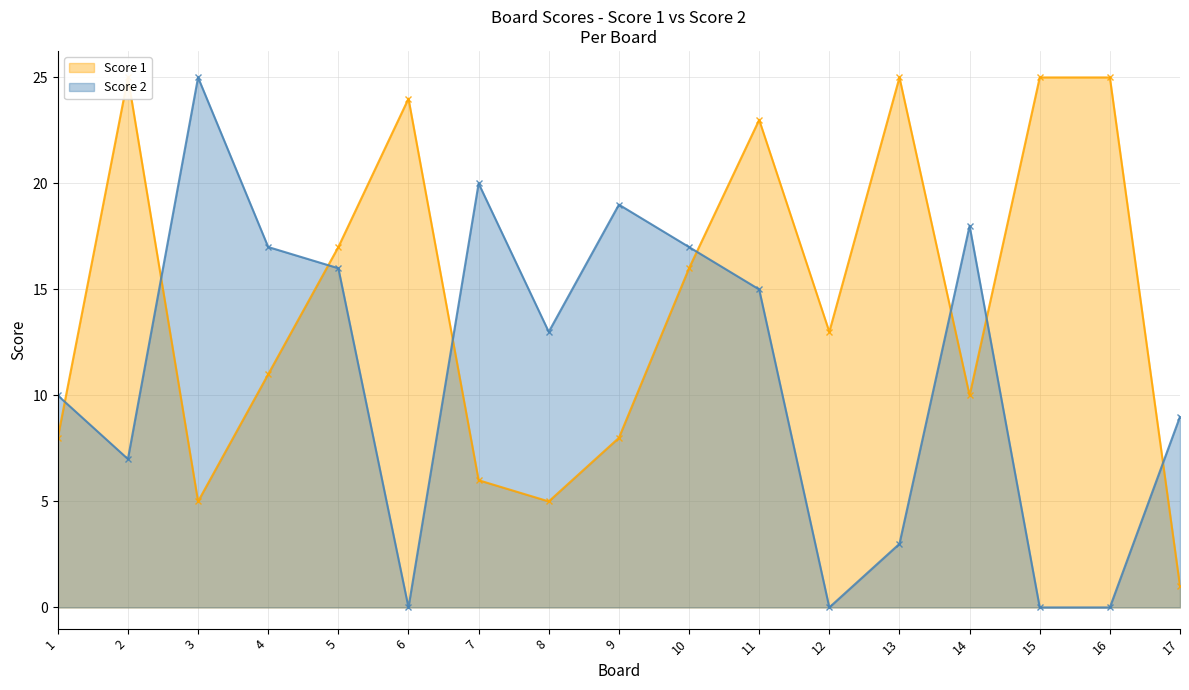

Read the Score 2 value at 9, to the nearest 5.

20